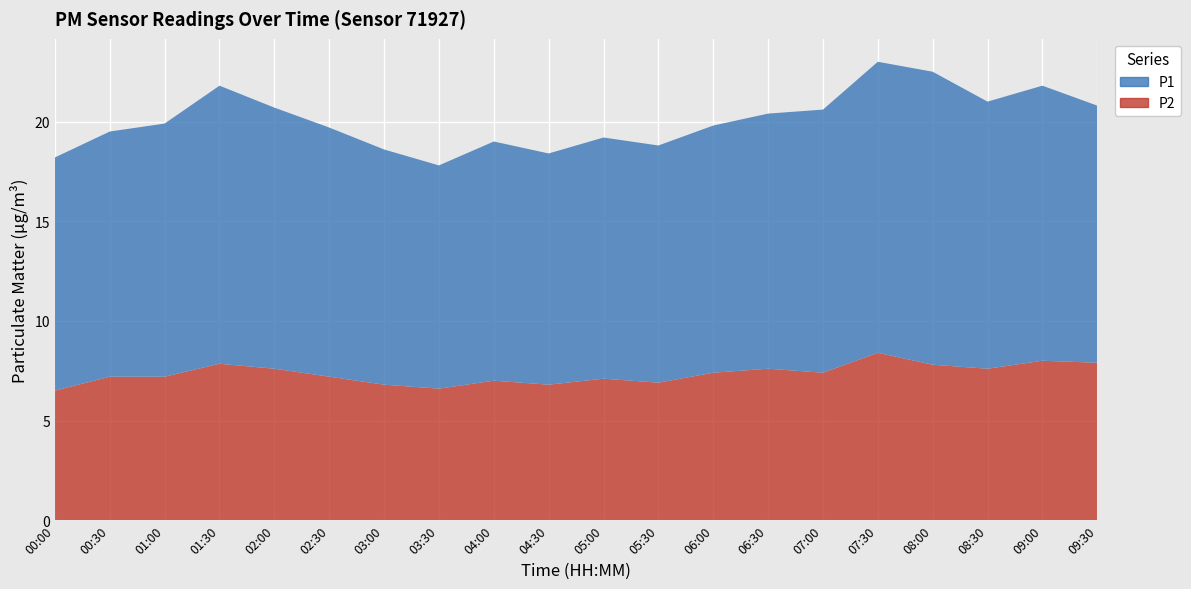

Reading left to right, transcribe all the data shown in this chart.

P1: 00:00=11.7	00:30=12.3	01:00=12.7	01:30=13.9	02:00=13.1	02:30=12.5	03:00=11.8	03:30=11.2	04:00=12.0	04:30=11.6	05:00=12.1	05:30=11.9	06:00=12.4	06:30=12.8	07:00=13.2	07:30=14.6	08:00=14.7	08:30=13.4	09:00=13.8	09:30=12.9
P2: 00:00=6.5	00:30=7.2	01:00=7.2	01:30=7.8	02:00=7.6	02:30=7.2	03:00=6.8	03:30=6.6	04:00=7.0	04:30=6.8	05:00=7.1	05:30=6.9	06:00=7.4	06:30=7.6	07:00=7.4	07:30=8.4	08:00=7.8	08:30=7.6	09:00=8.0	09:30=7.9